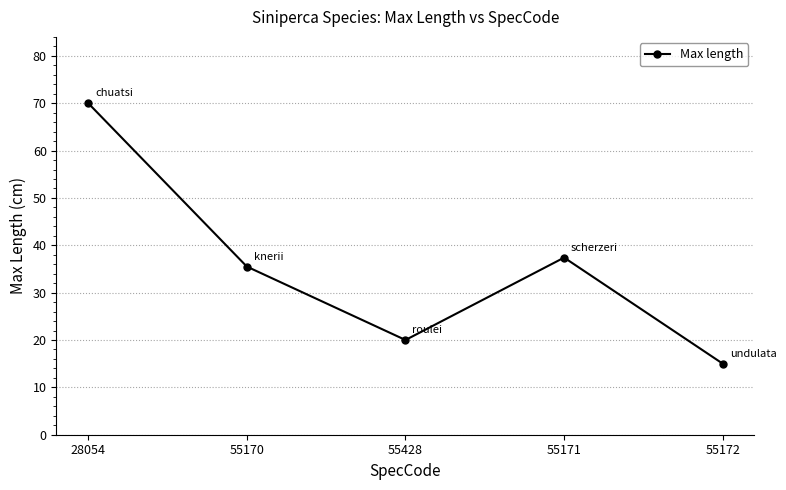

What is the approximate value at 55428?

20.0